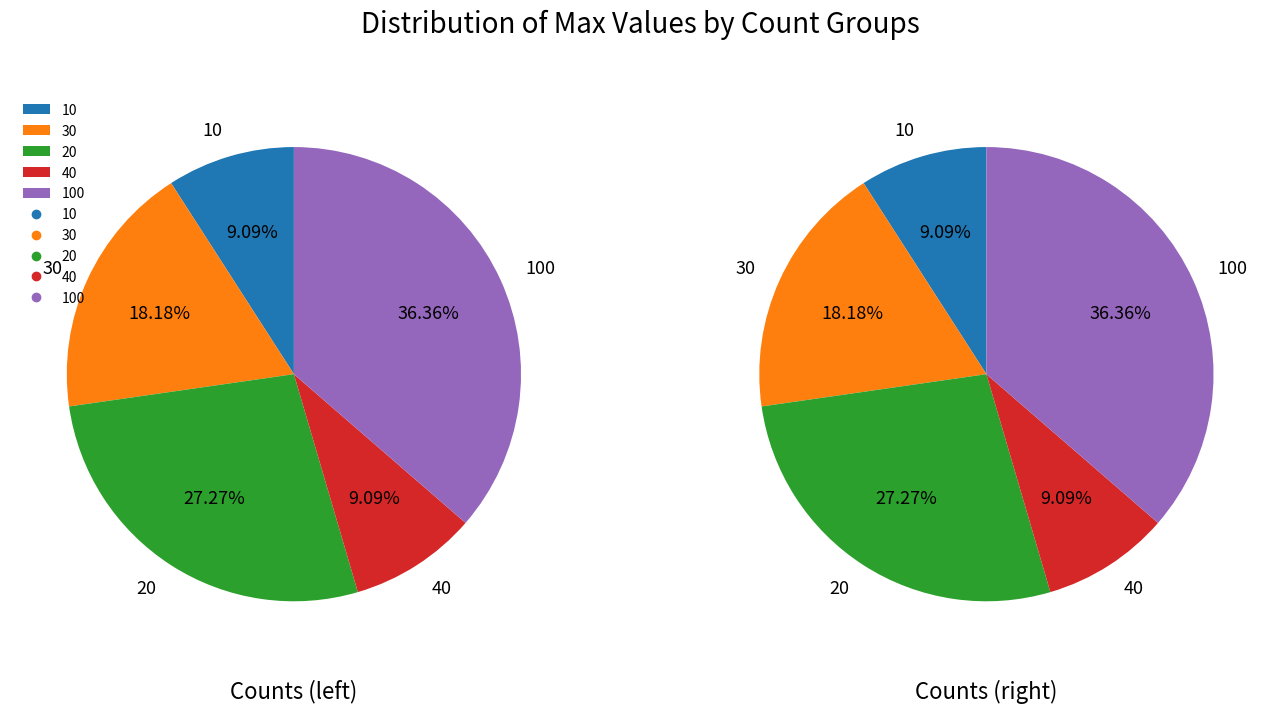

Which category has the biggest portion of the pie?

100